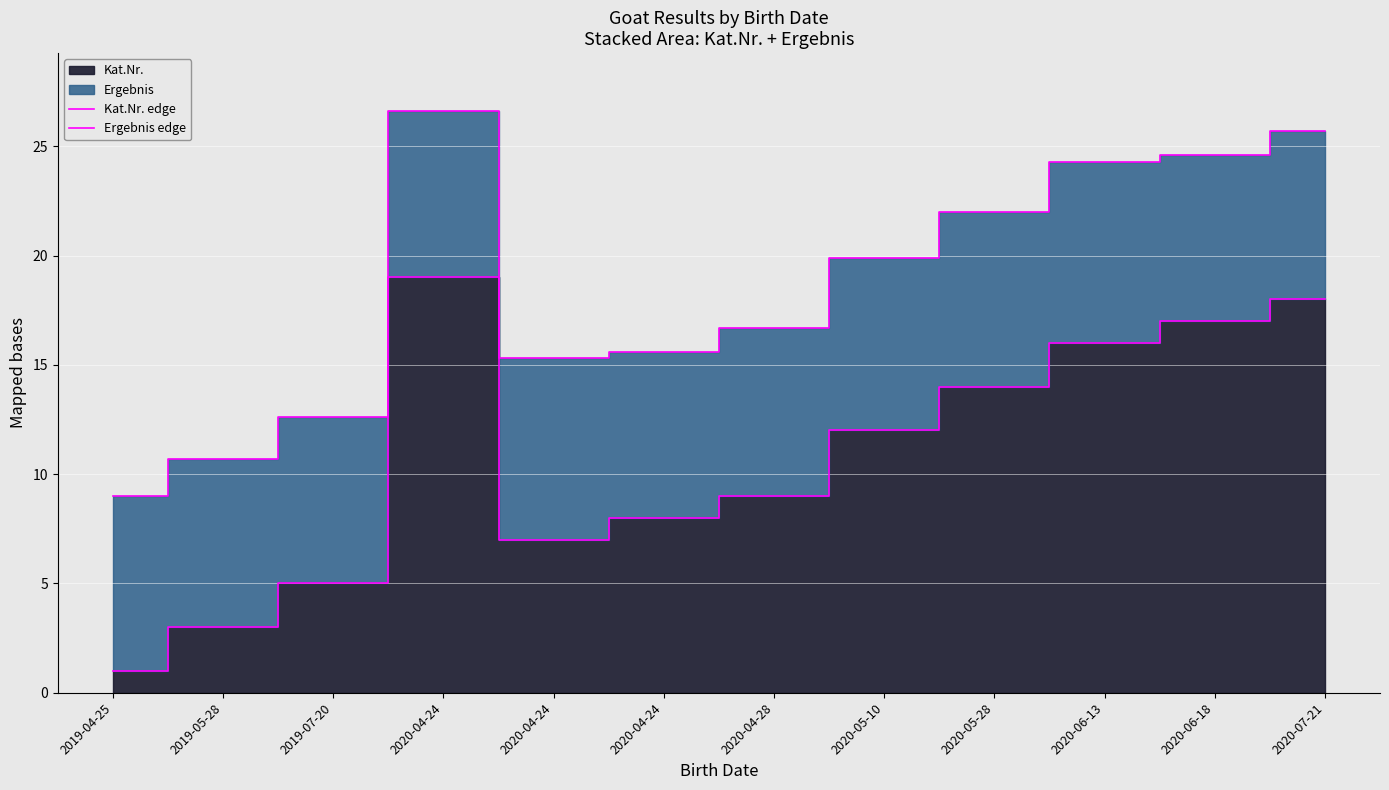

Where is the first local minimum for Ergebnis edge?

2020-04-24